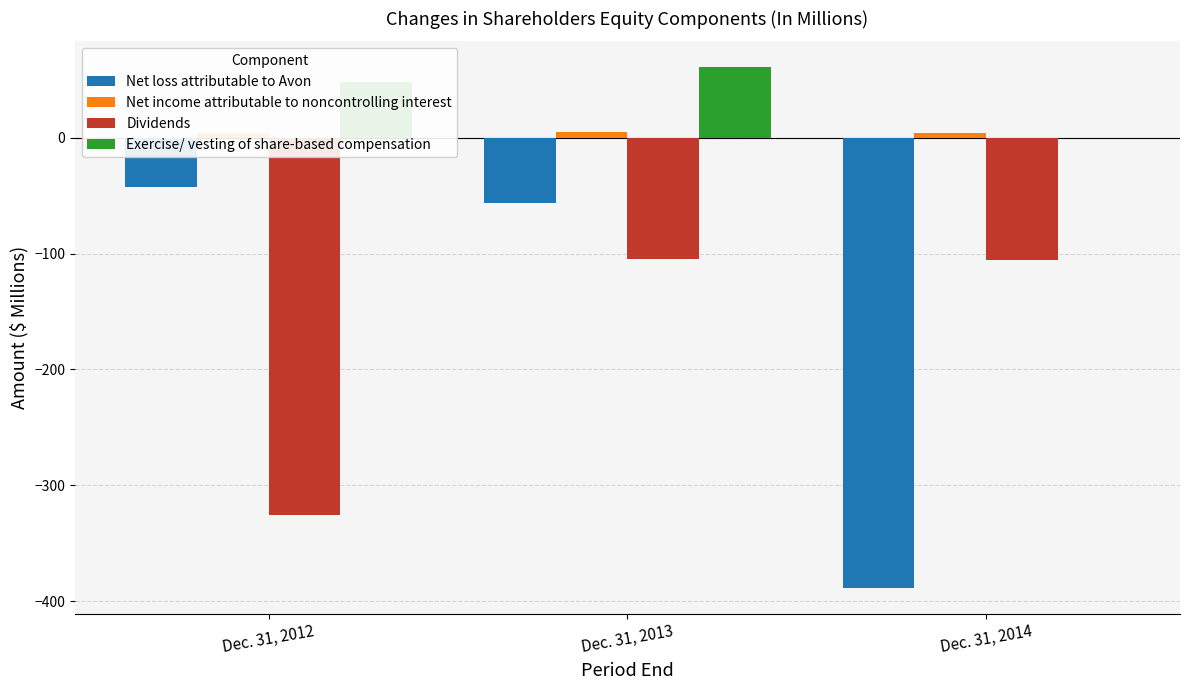

What is the sum of all Dividends values?

-535.7